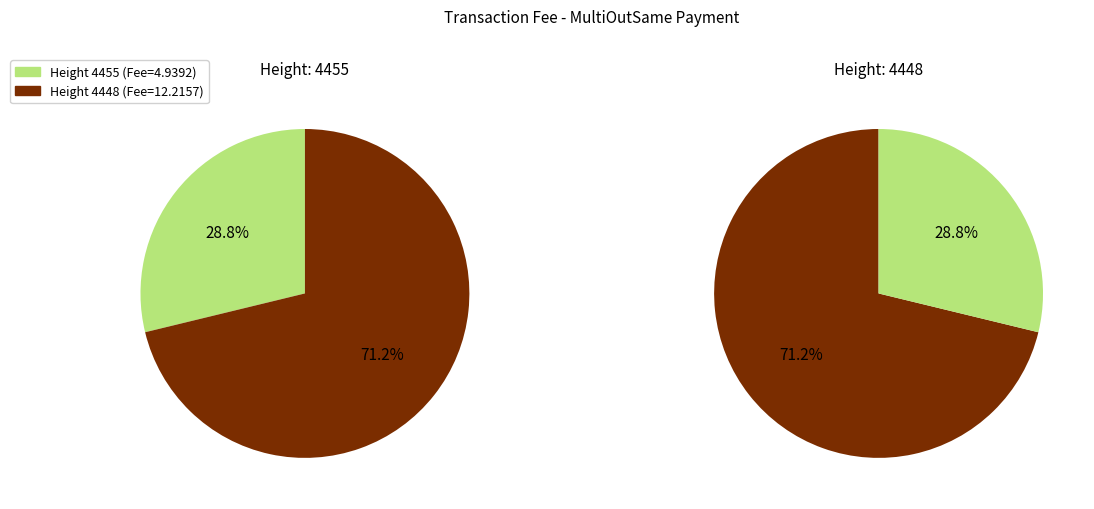

To the nearest percent, what percentage of the pie is 4448?

71%